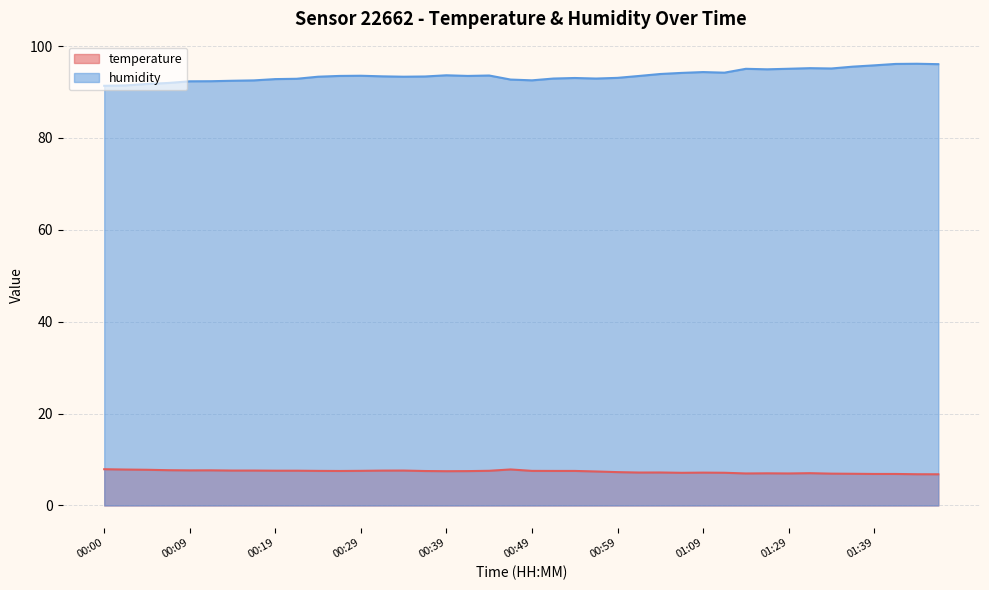

At how many categories does at least one series exceed 73?

40